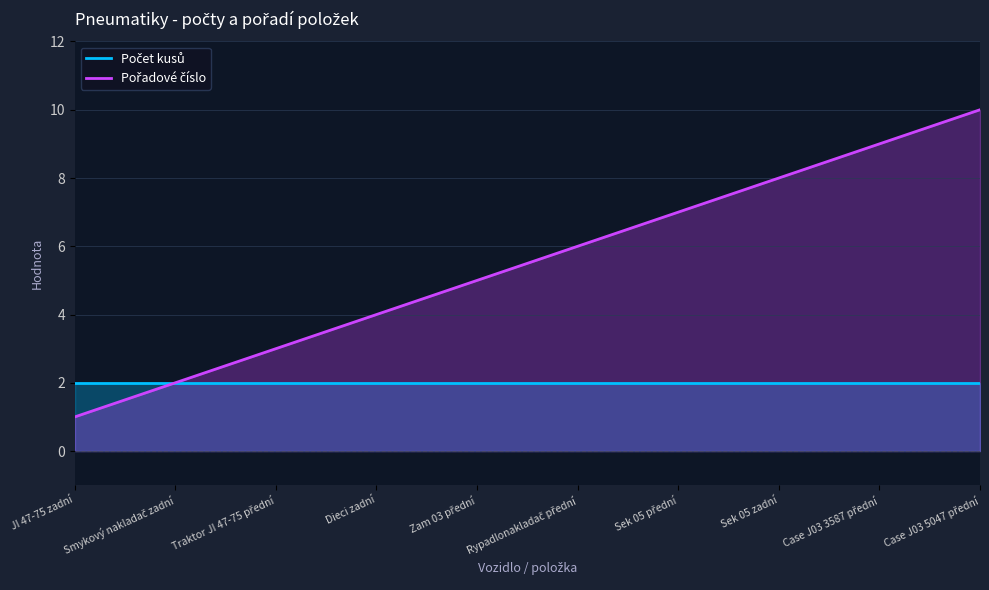

The value of Pořadové číslo at Zam 03 přední is 3. True or false?

False